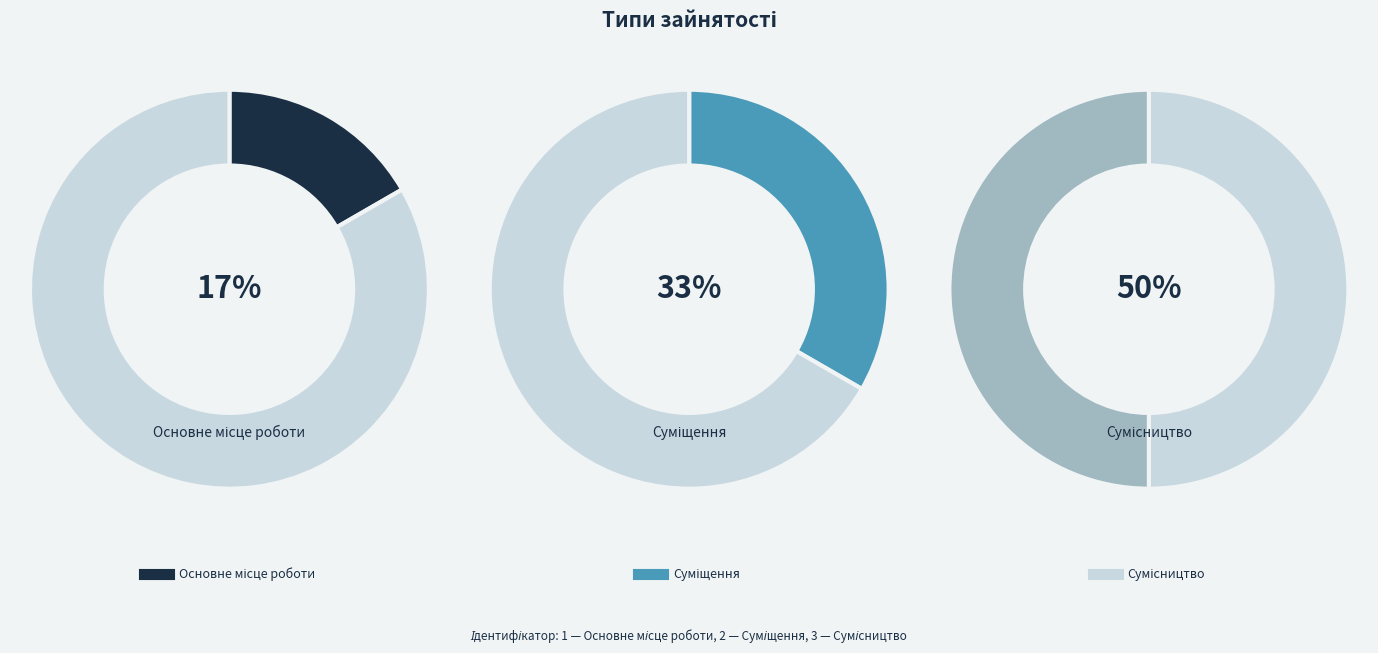

Is Основне місце роботи the majority of the pie?

No